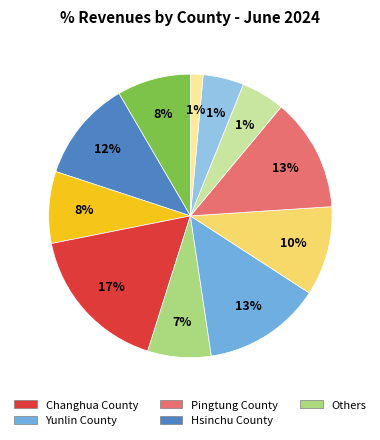

What percentage do Miaoli County and Pingtung County together represent?

21.1%